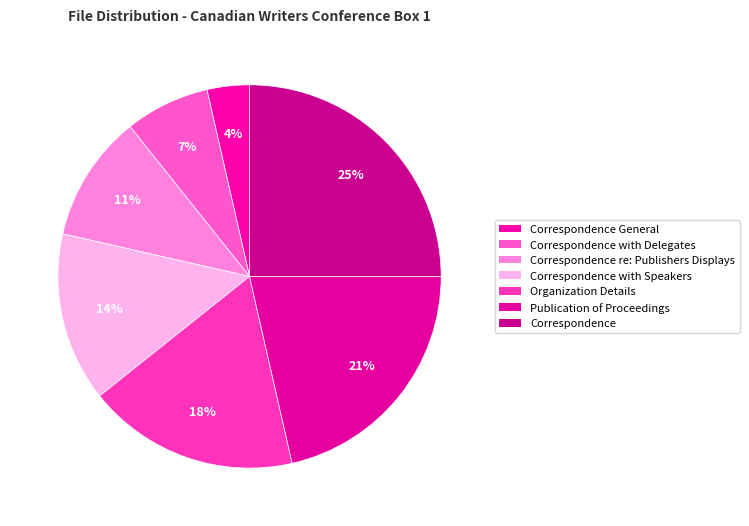

Count the number of slices in the pie.

7